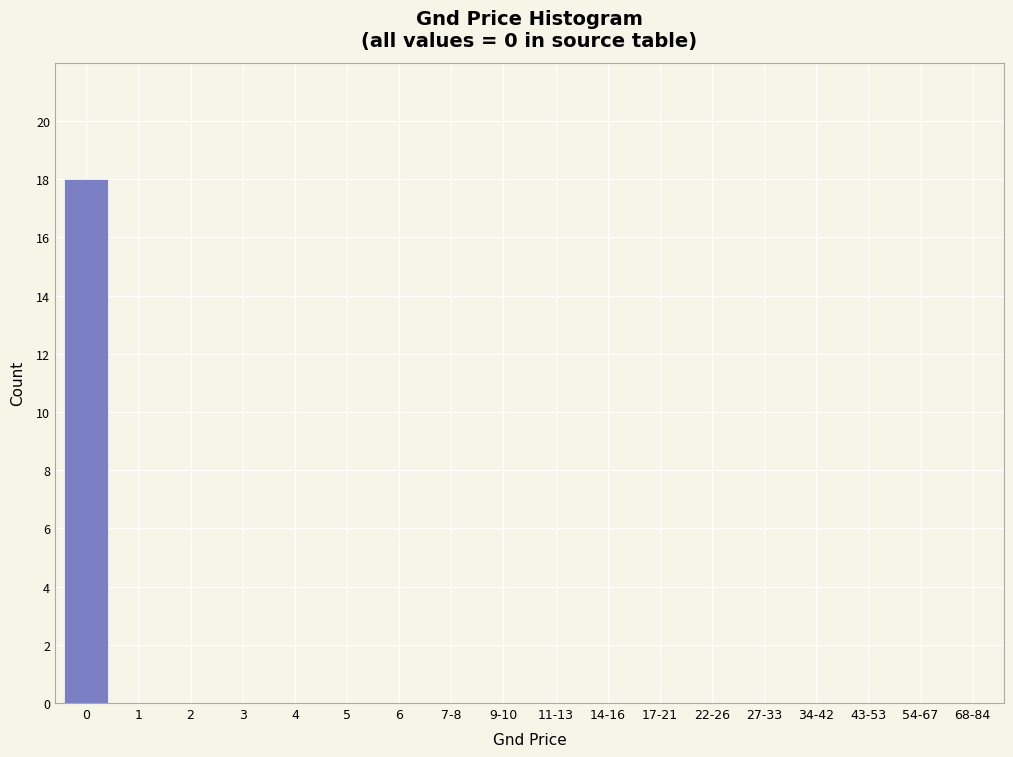

Reading left to right, list all the values displayed in this chart.

0=18	1=0	2=0	3=0	4=0	5=0	6=0	7-8=0	9-10=0	11-13=0	14-16=0	17-21=0	22-26=0	27-33=0	34-42=0	43-53=0	54-67=0	68-84=0